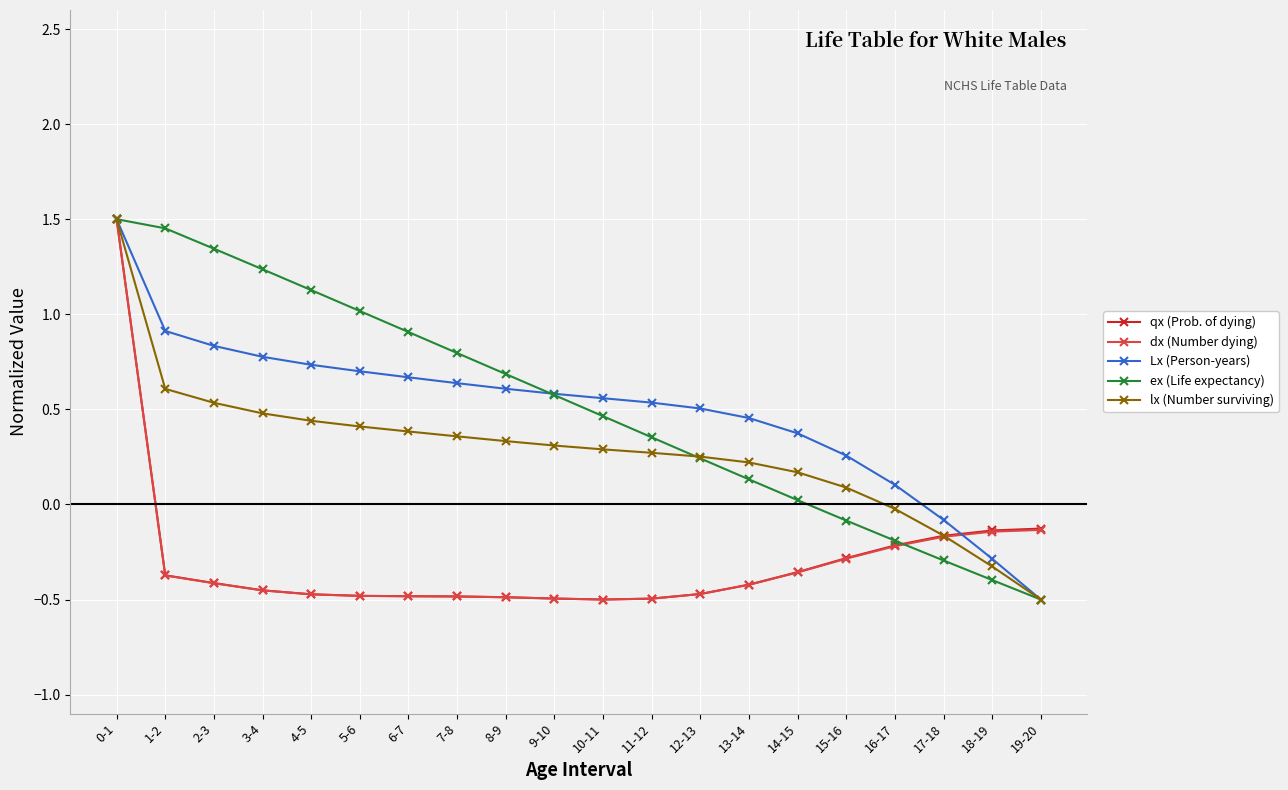

Is the value of lx (Number surviving) at 15-16 greater than the value of ex (Life expectancy) at 2-3?

No